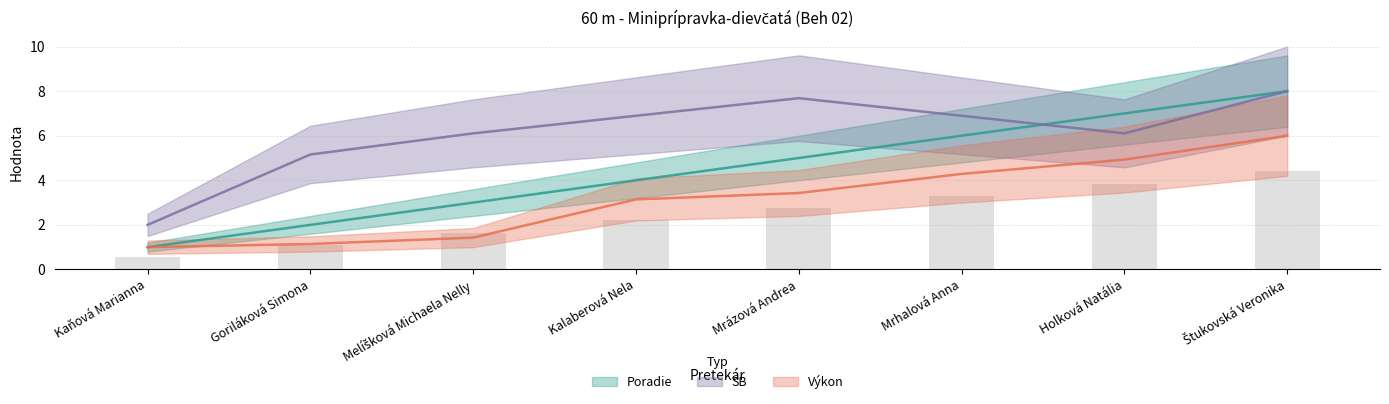

Is the value of Poradie at Melíšková Michaela Nelly greater than the value of SB at Goriláková Simona?

No